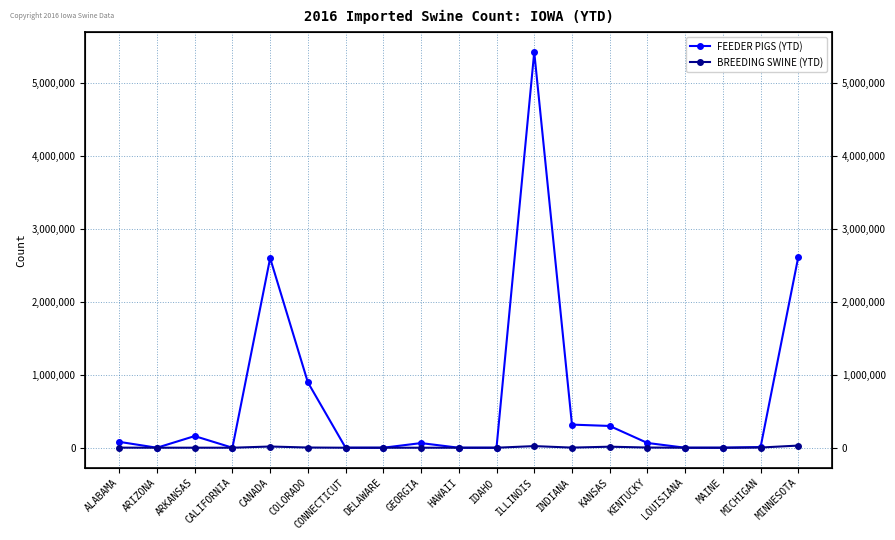

True or false: BREEDING SWINE (YTD) and FEEDER PIGS (YTD) cross at least once.

True